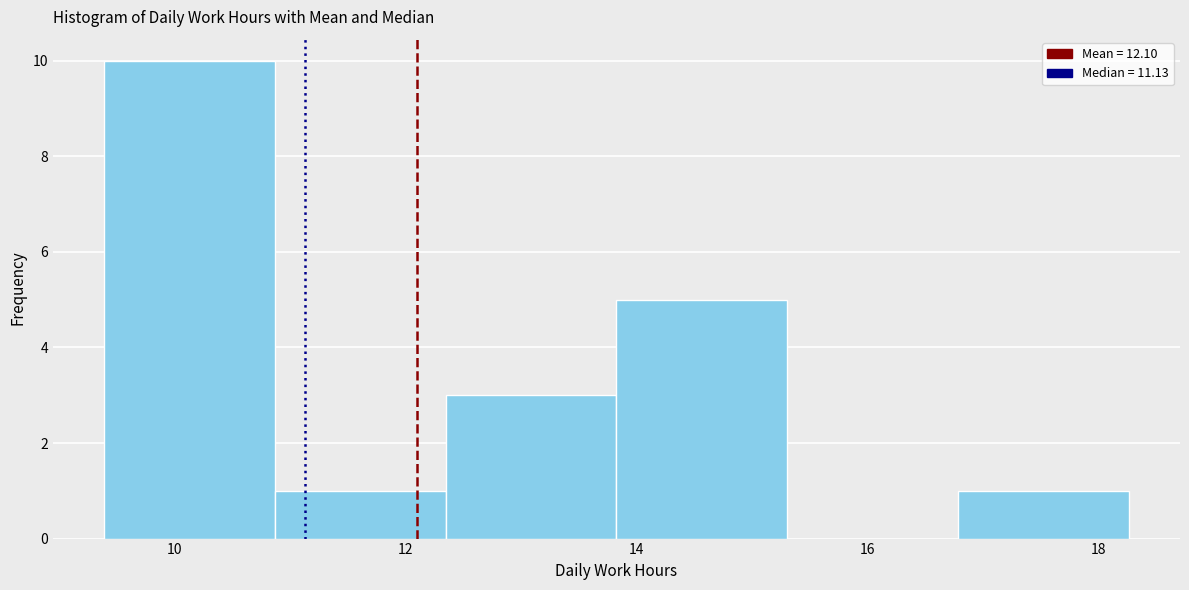

Reading left to right, transcribe this chart: for each bar, give the range it covers on the x-axis and its height. Neither the bar edges nor the heights are printed on the chart, so give them approximately, as read against the axes.

9.4 to 10.8: 10
10.8 to 12.4: 1
12.4 to 13.8: 3
13.8 to 15.4: 5
15.4 to 16.8: 0
16.8 to 18.2: 1